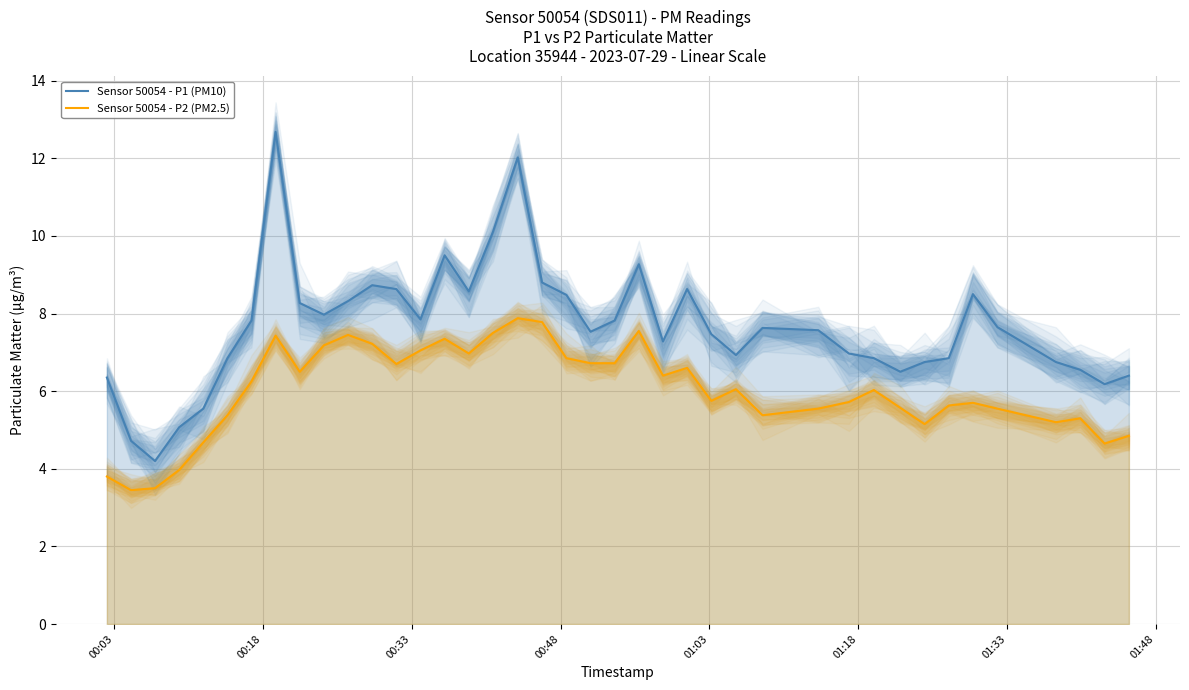

True or false: Sensor 50054 - P1 (PM10) and Sensor 50054 - P2 (PM2.5) cross at least once.

False